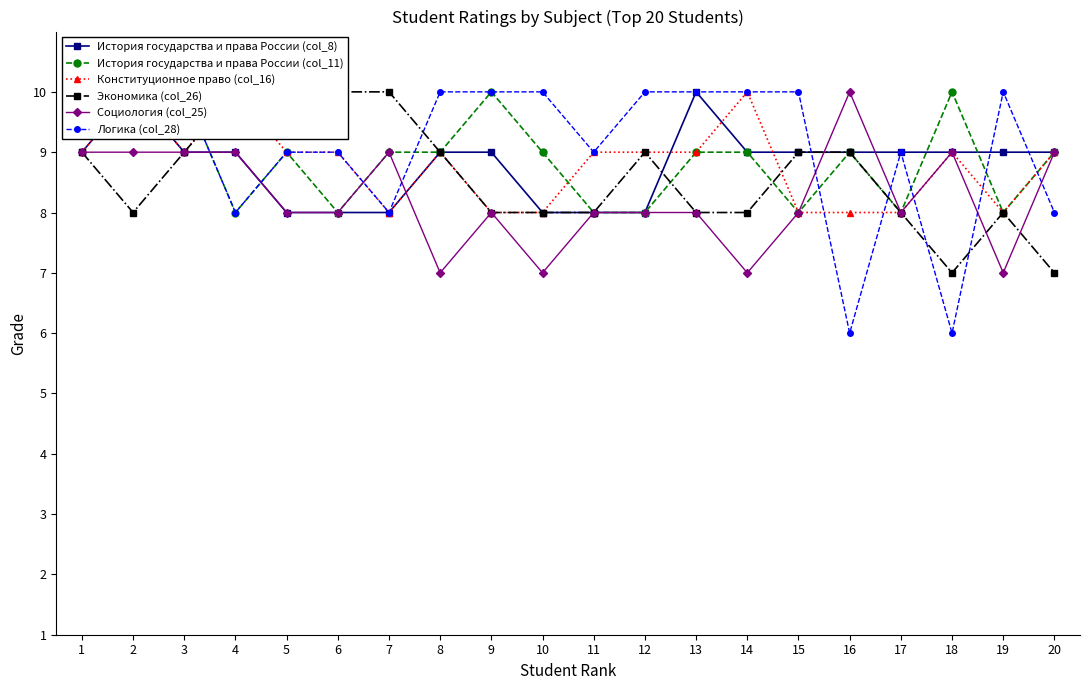

At which category is the sum across all series the highest?

2